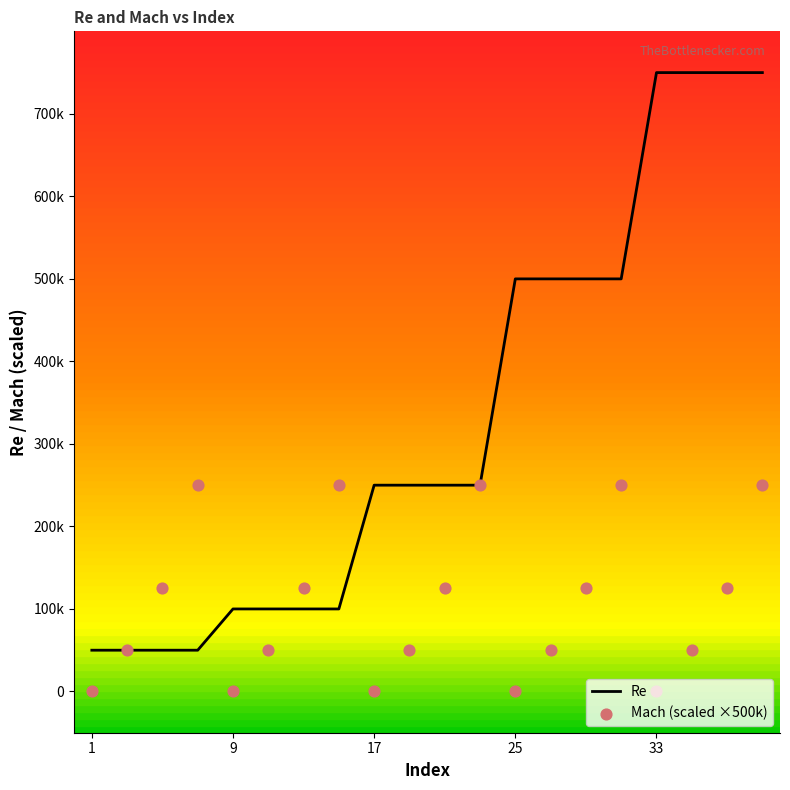

Which series contains the highest Y value?

Re